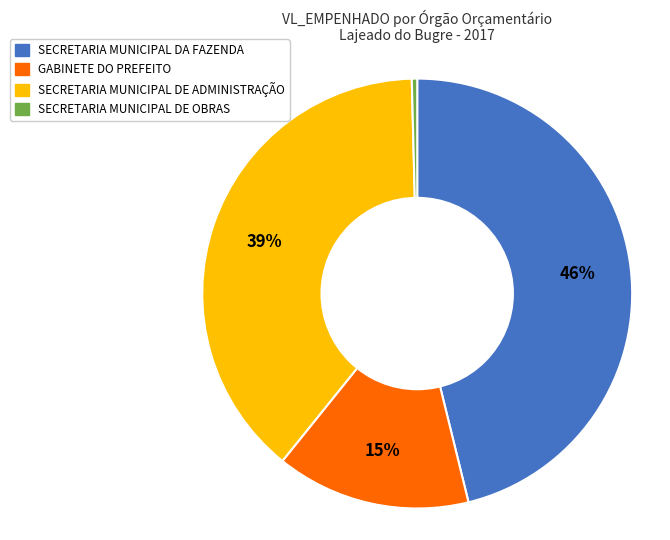

Does SECRETARIA MUNICIPAL DA FAZENDA account for over 50% of the chart?

No